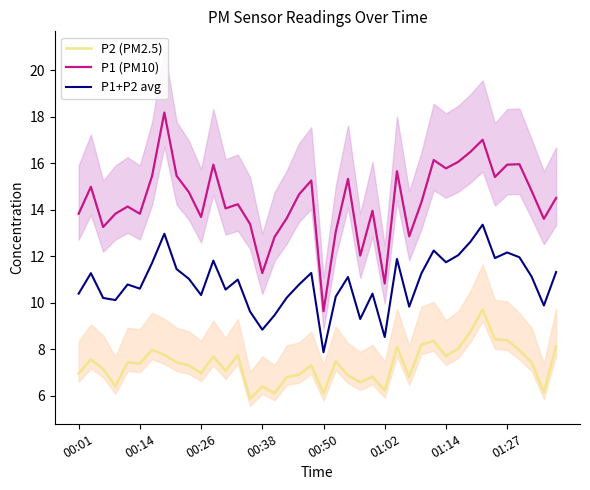

Reading right to left, list all the values displayed in this chart.

P2 (PM2.5): 8.1	6.2	7.4	8.0	8.4	8.4	9.7	8.8	8.0	7.7	8.3	8.2	6.8	8.1	6.2	6.8	6.6	6.9	7.5	6.1	7.3	6.9	6.8	6.1	6.4	5.8	7.8	7.1	7.7	7.0	7.3	7.4	7.8	8.0	7.4	7.4	6.4	7.2	7.5	7.0
P1 (PM10): 14.5	13.6	14.8	15.9	15.9	15.4	17.0	16.5	16.1	15.8	16.1	14.3	12.8	15.7	10.8	13.9	12.0	15.3	13.1	9.6	15.2	14.7	13.6	12.8	11.3	13.4	14.2	14.1	15.9	13.7	14.8	15.4	18.2	15.4	13.8	14.1	13.8	13.2	15.0	13.8
P1+P2 avg: 11.3	9.9	11.1	11.9	12.2	11.9	13.3	12.6	12.0	11.7	12.2	11.3	9.8	11.9	8.5	10.4	9.3	11.1	10.3	7.9	11.3	10.8	10.2	9.5	8.8	9.6	11.0	10.6	11.8	10.3	11.0	11.4	13.0	11.7	10.6	10.8	10.1	10.2	11.3	10.4